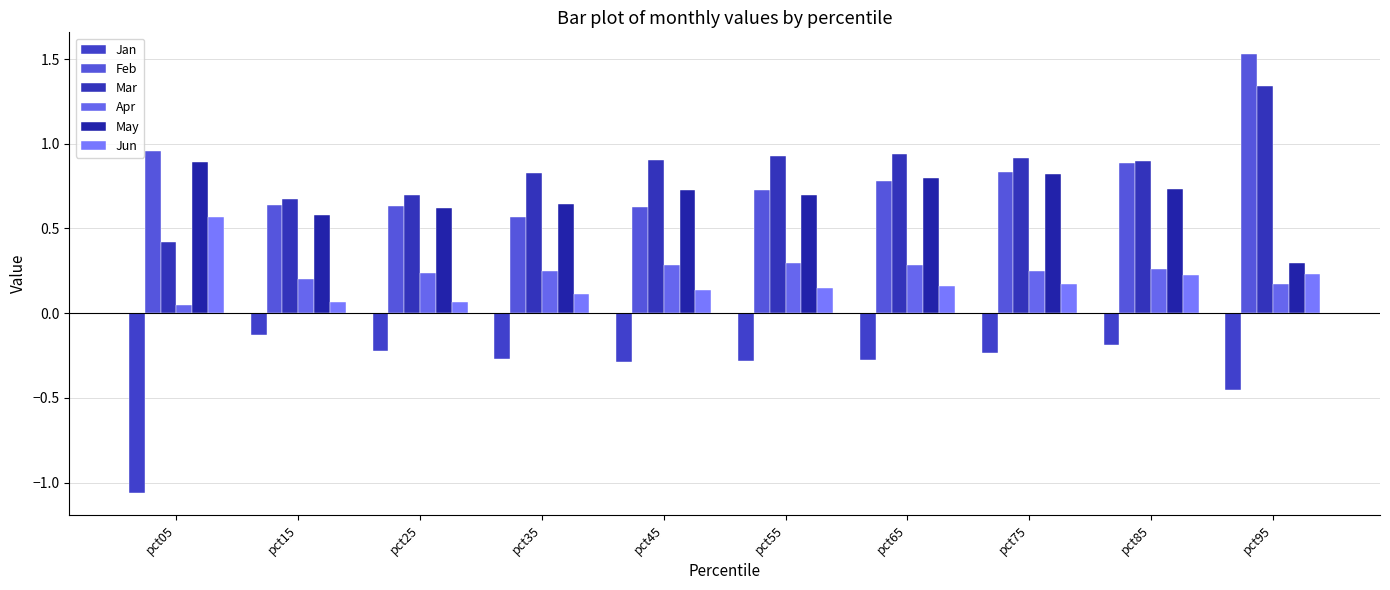

At which category is the sum across all series the highest?

pct95